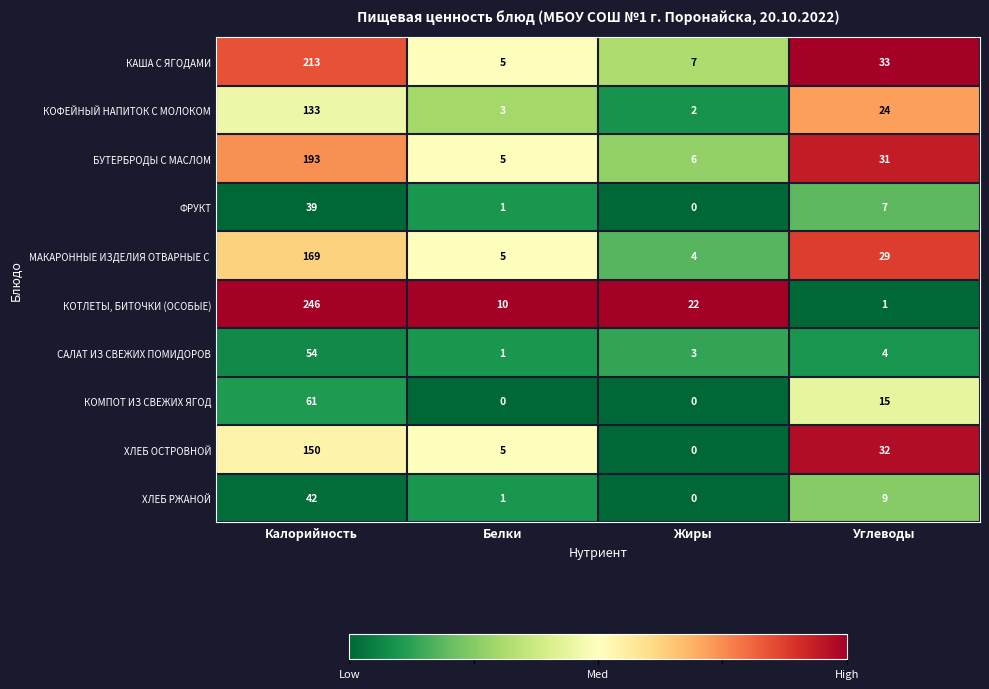

Is it true that ХЛЕБ РЖАНОЙ equals 23 at Жиры?

False